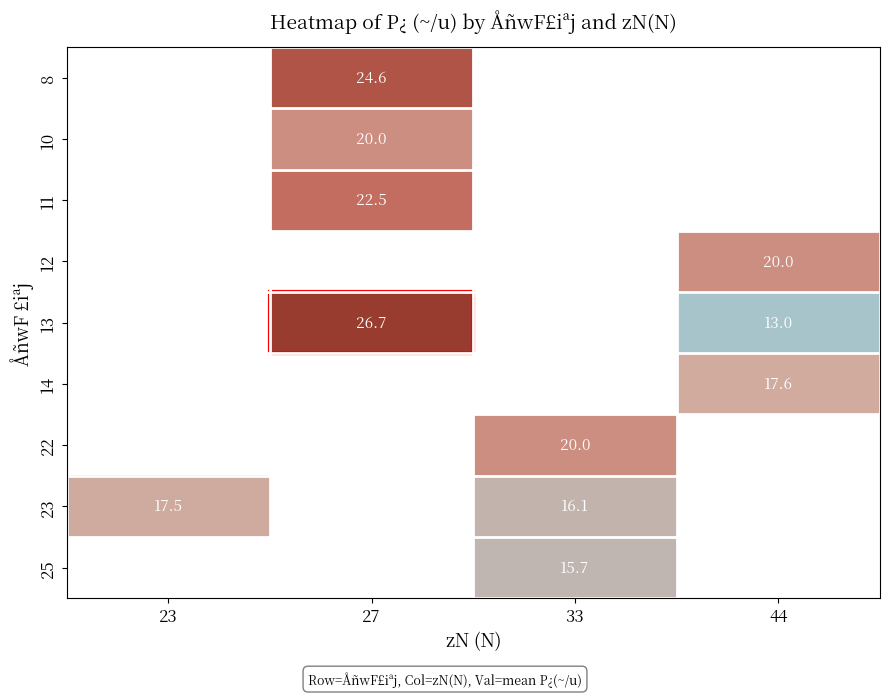

The 14 series shows 7.9 at 44. True or false?

False